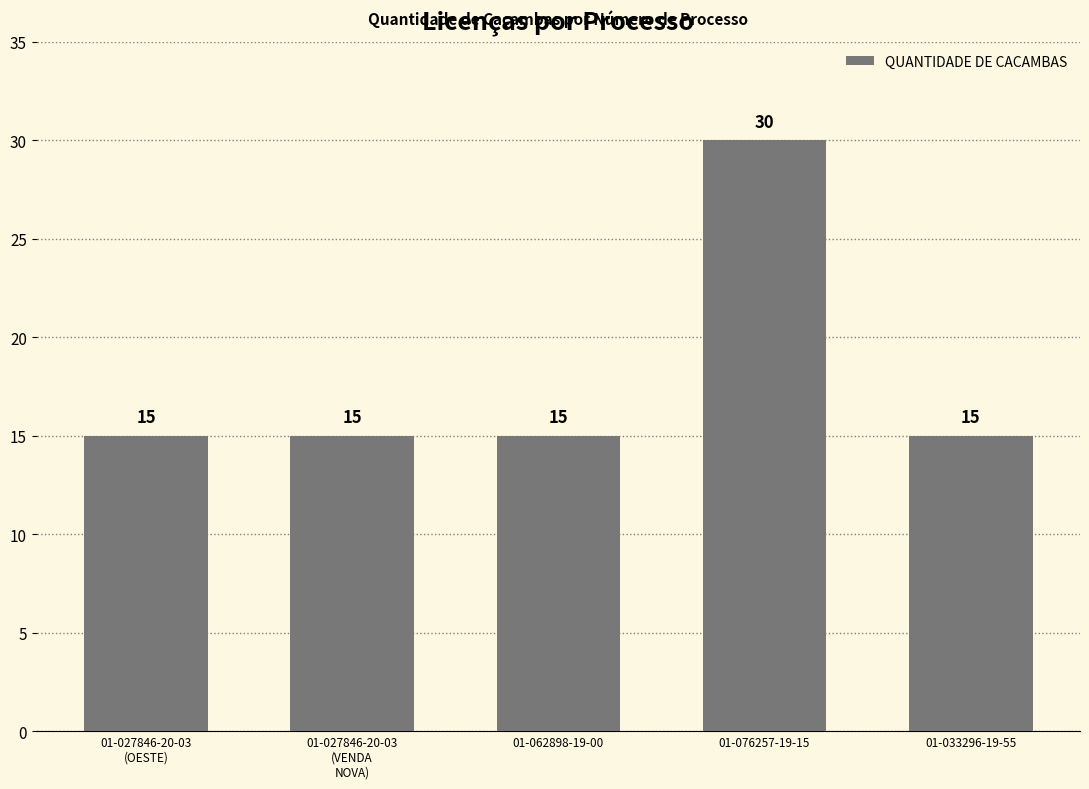

Between 01-033296-19-55 and 01-076257-19-15, which is larger?

01-076257-19-15